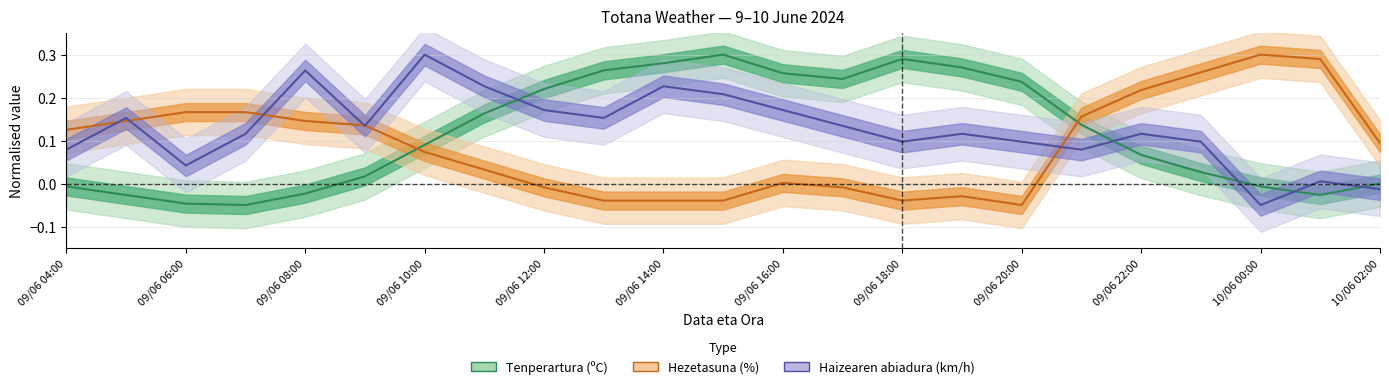

Which series has the largest total across all categories?

Haizearen abiadura (km/h)